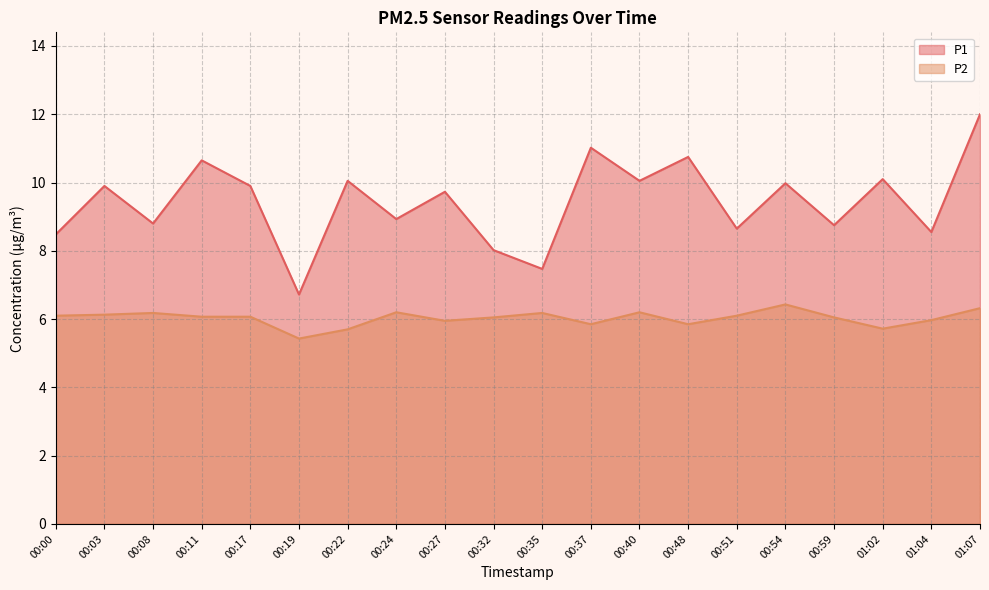

The value of P1 at 00:17 is 5.2. True or false?

False